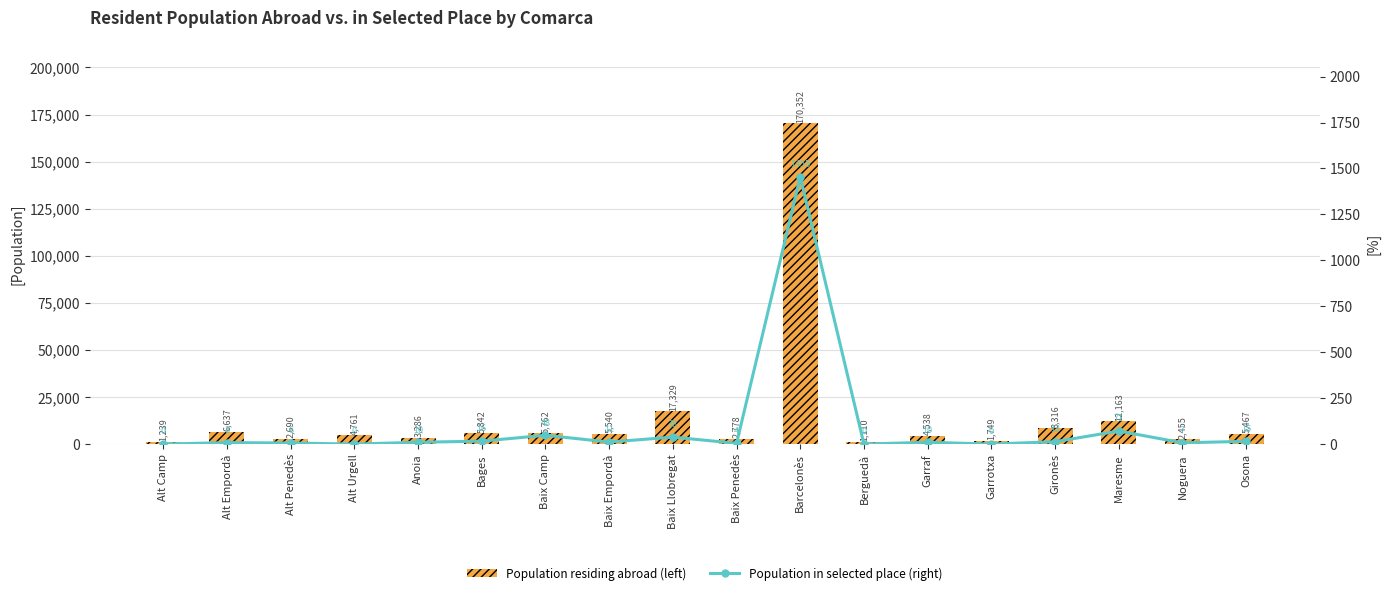

Which series changed the most between Barcelonès and Gironès?

Population residing abroad (left)